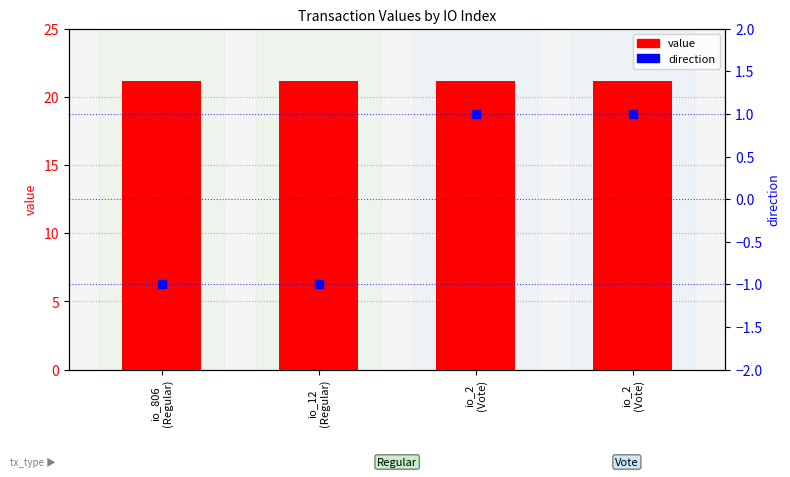

At which category is the sum across all series the highest?

io_2
(Vote)